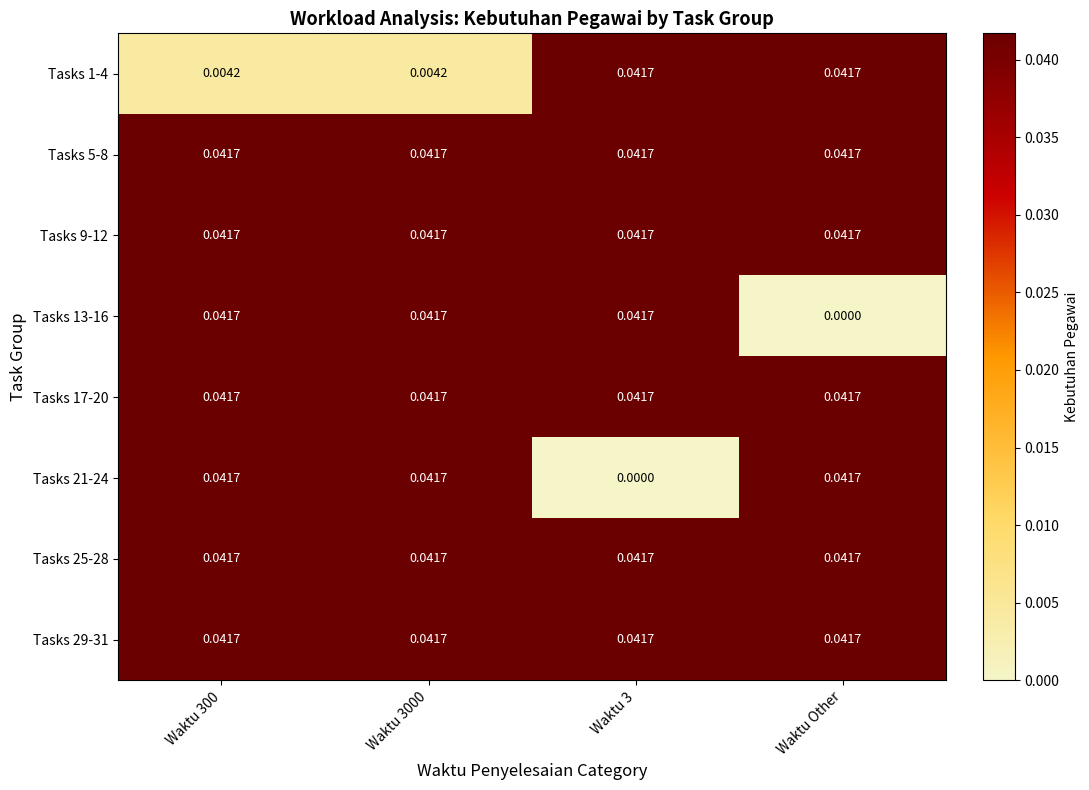

Reading left to right, list all the values displayed in this chart.

Tasks 1-4: Waktu 300=0.0	Waktu 3000=0.0	Waktu 3=0.0	Waktu Other=0.0
Tasks 5-8: Waktu 300=0.0	Waktu 3000=0.0	Waktu 3=0.0	Waktu Other=0.0
Tasks 9-12: Waktu 300=0.0	Waktu 3000=0.0	Waktu 3=0.0	Waktu Other=0.0
Tasks 13-16: Waktu 300=0.0	Waktu 3000=0.0	Waktu 3=0.0	Waktu Other=0.0
Tasks 17-20: Waktu 300=0.0	Waktu 3000=0.0	Waktu 3=0.0	Waktu Other=0.0
Tasks 21-24: Waktu 300=0.0	Waktu 3000=0.0	Waktu 3=0.0	Waktu Other=0.0
Tasks 25-28: Waktu 300=0.0	Waktu 3000=0.0	Waktu 3=0.0	Waktu Other=0.0
Tasks 29-31: Waktu 300=0.0	Waktu 3000=0.0	Waktu 3=0.0	Waktu Other=0.0